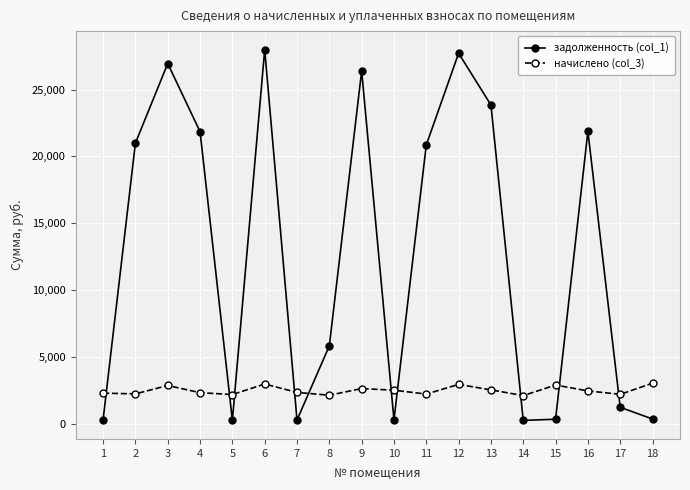

Which series has the widest spread of values?

задолженность (col_1)